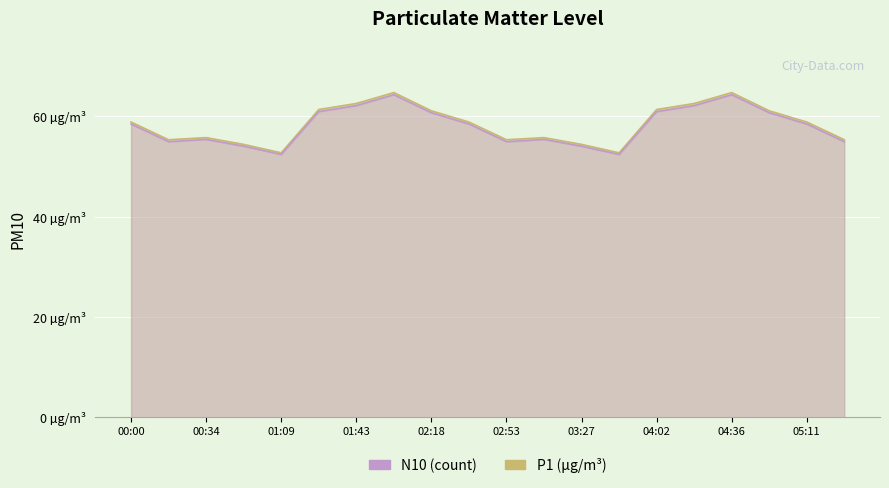

The N10 series shows 14.6 at 03:45. True or false?

False